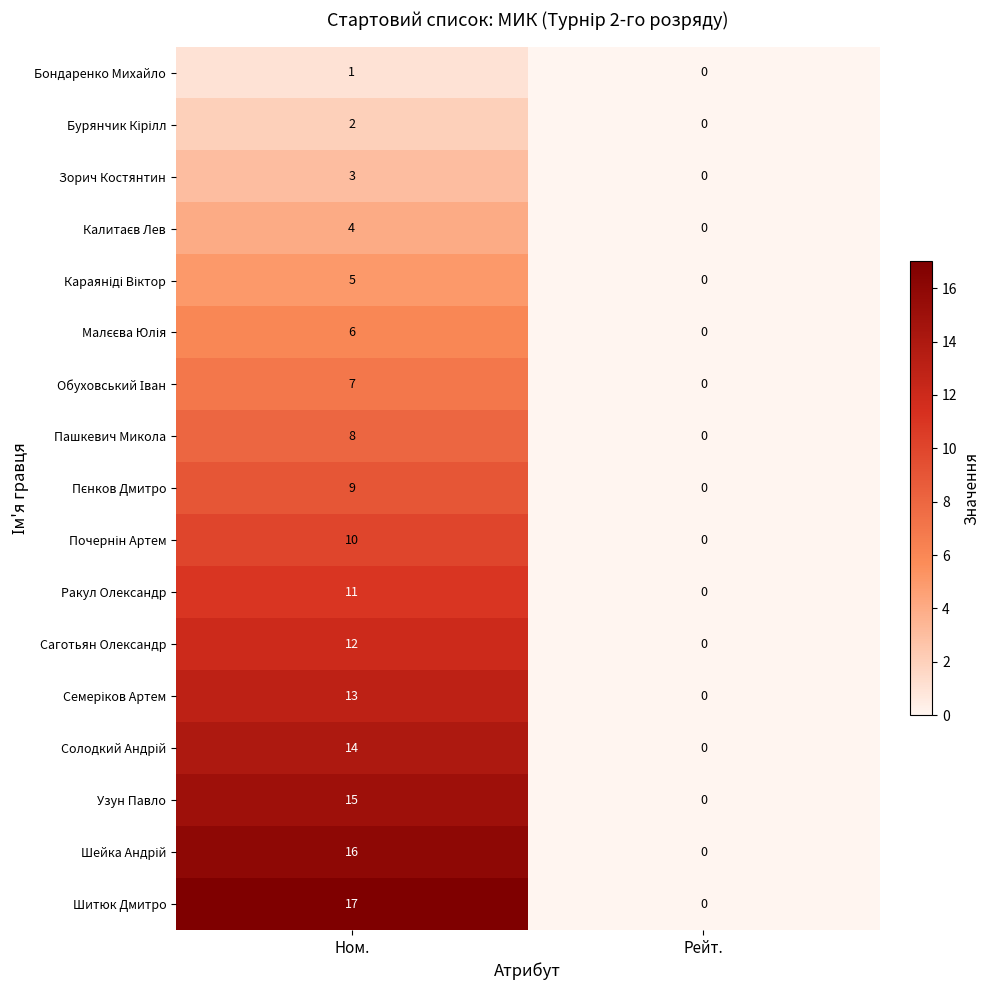

List the labels in order of Узун Павло value, smallest first.

Рейт., Ном.